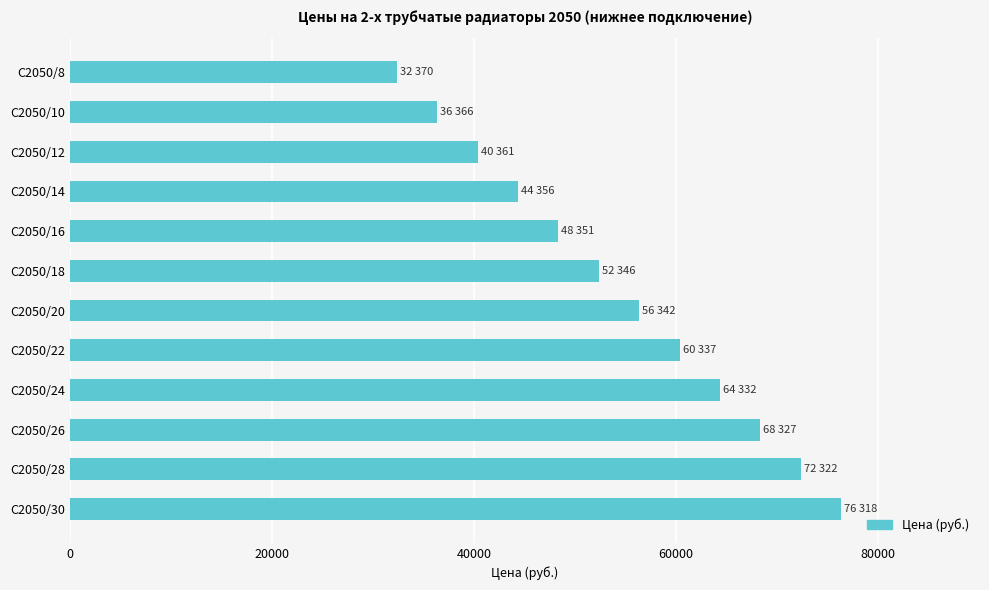

Between C2050/12 and C2050/14, which is larger?

C2050/14